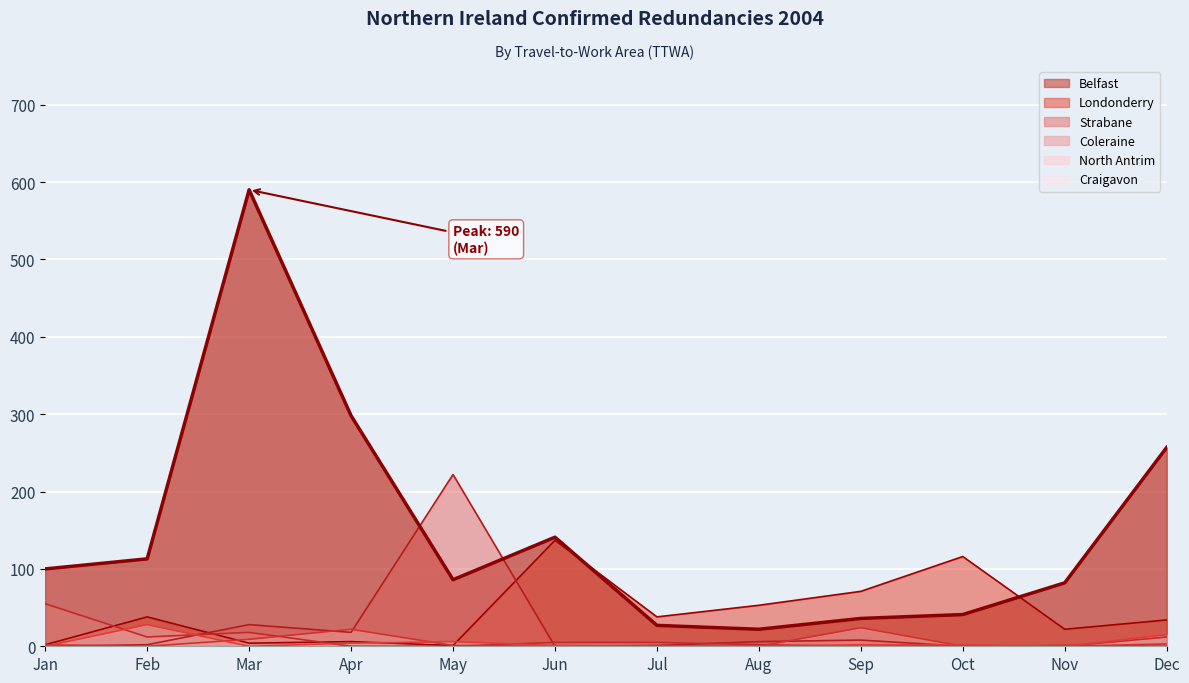

What is the difference between the Strabane values at Apr and Jul?

17